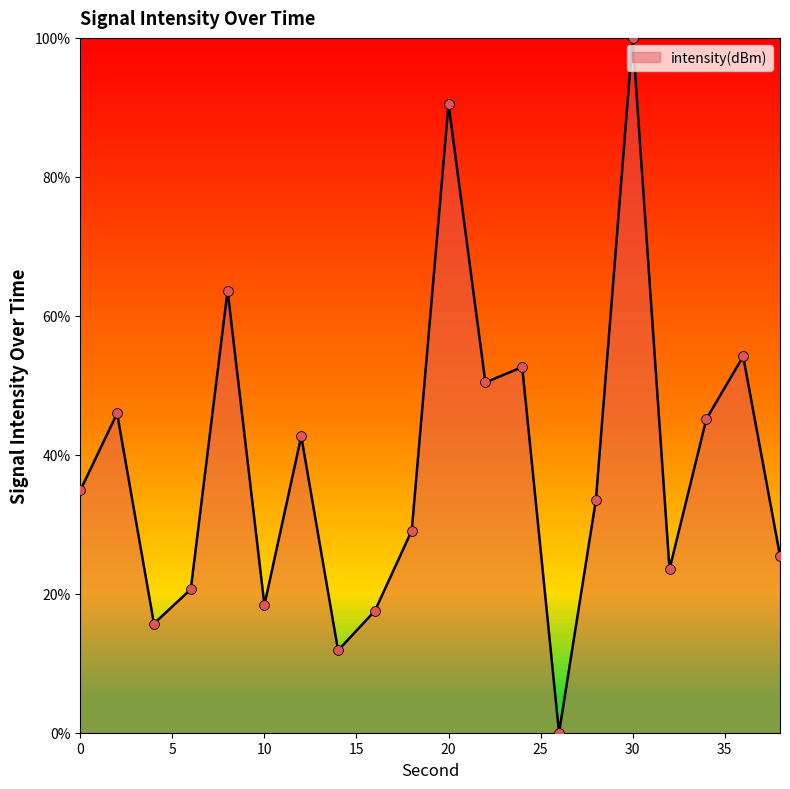

What is the greatest value displayed?

100.0